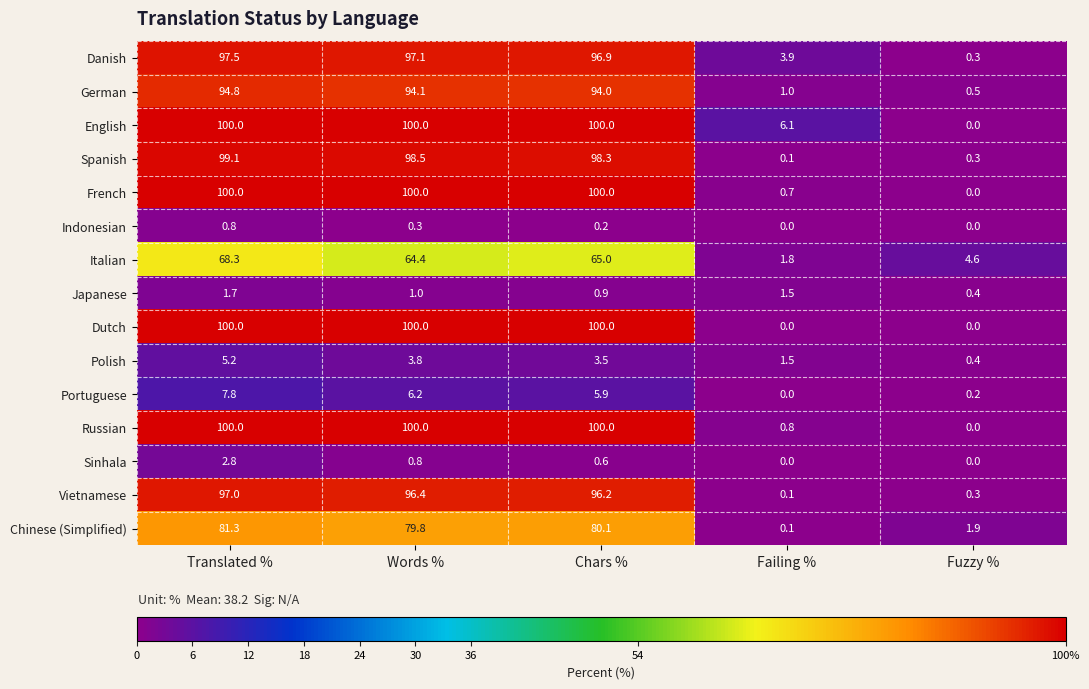

What is the greatest value displayed?

100.0